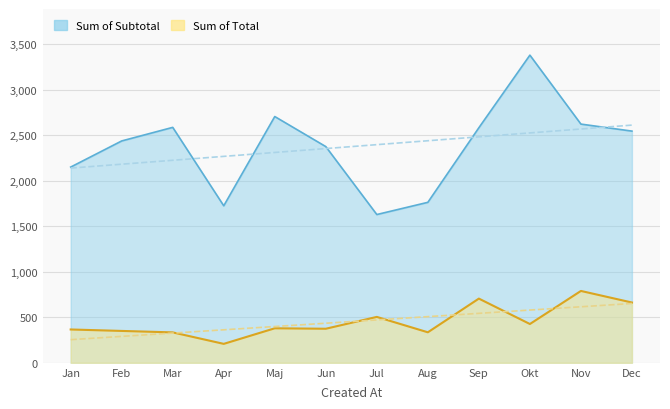

How many interior local peaks does the Sum of Subtotal series have?

3